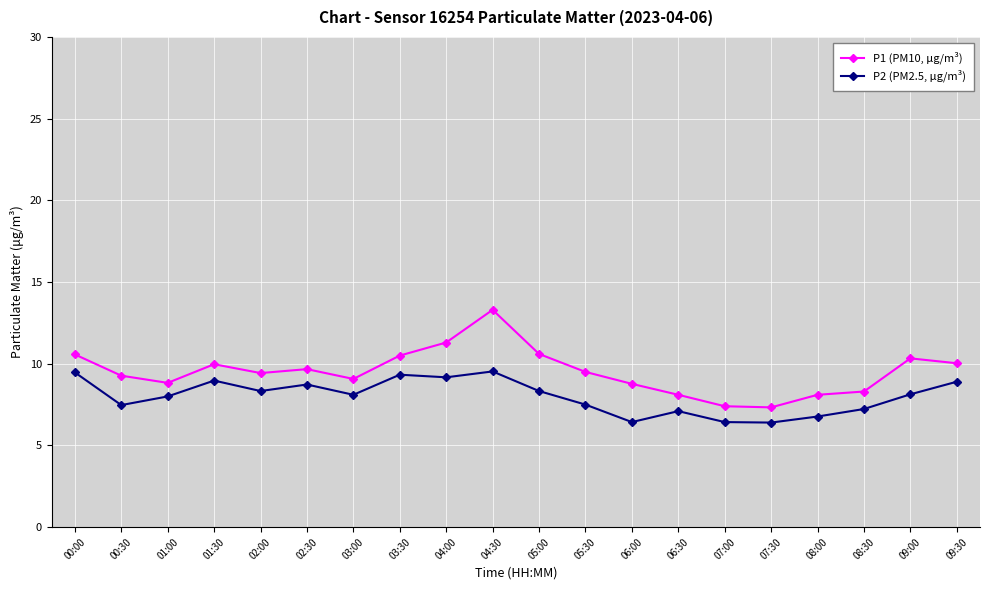

What is the difference between the maximum and minimum values in the P1 (PM10, μg/m³) series?

6.0